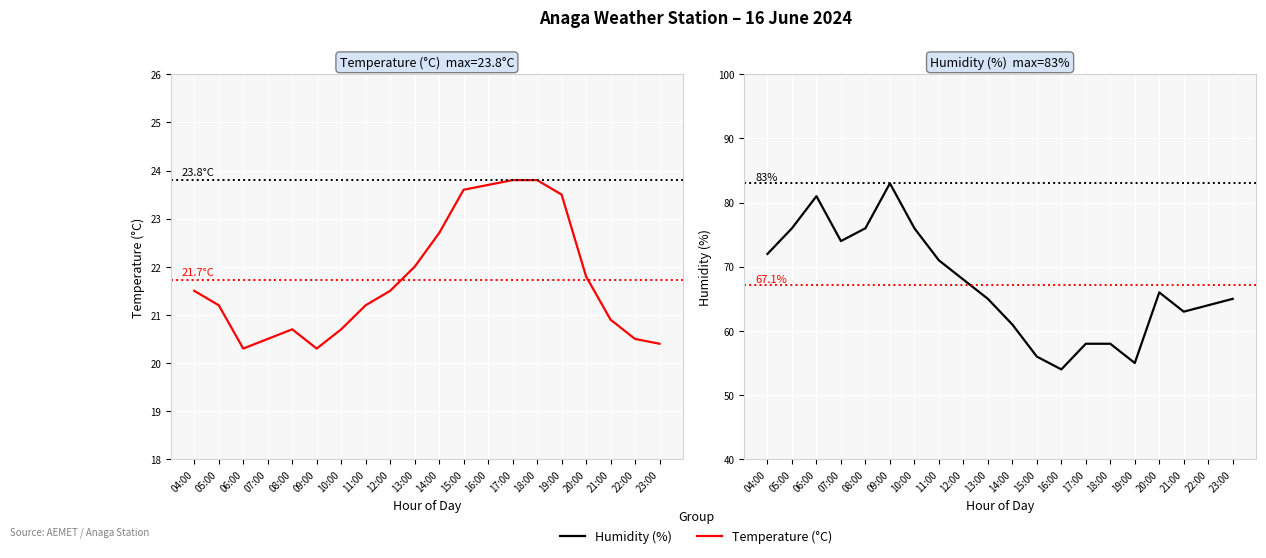

Rank the series by their average value, from highest to lowest.

Humidity (%), Temperature (°C)